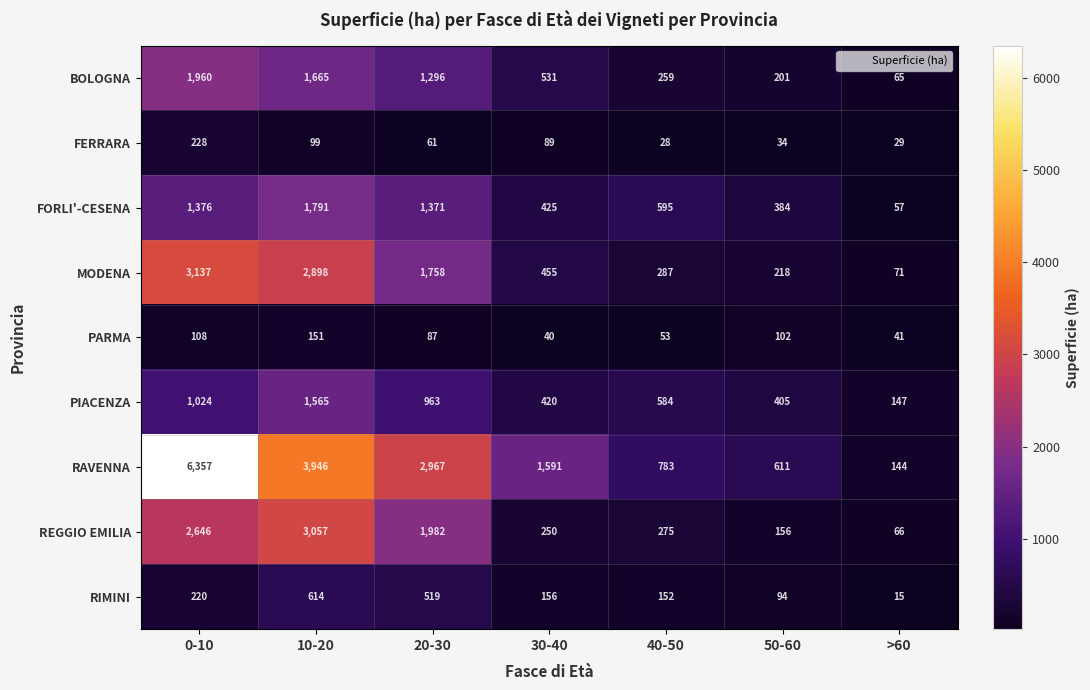

What is the difference between the RAVENNA values at 0-10 and 40-50?

5574